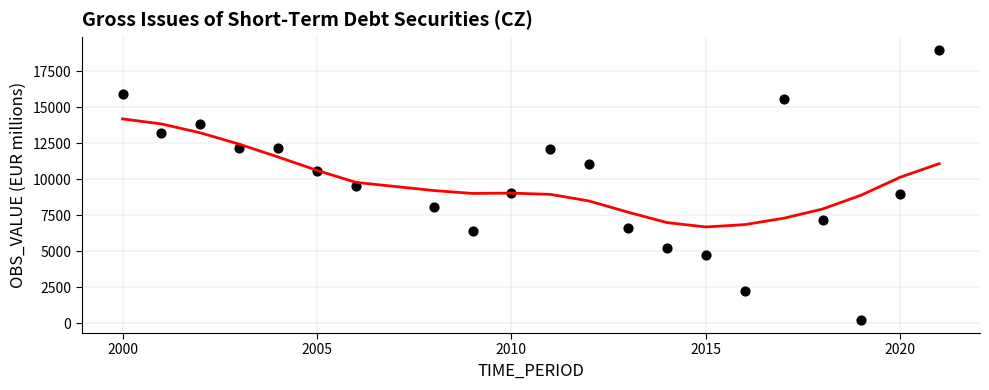

What is the range of X values (max minus min)?

21.0